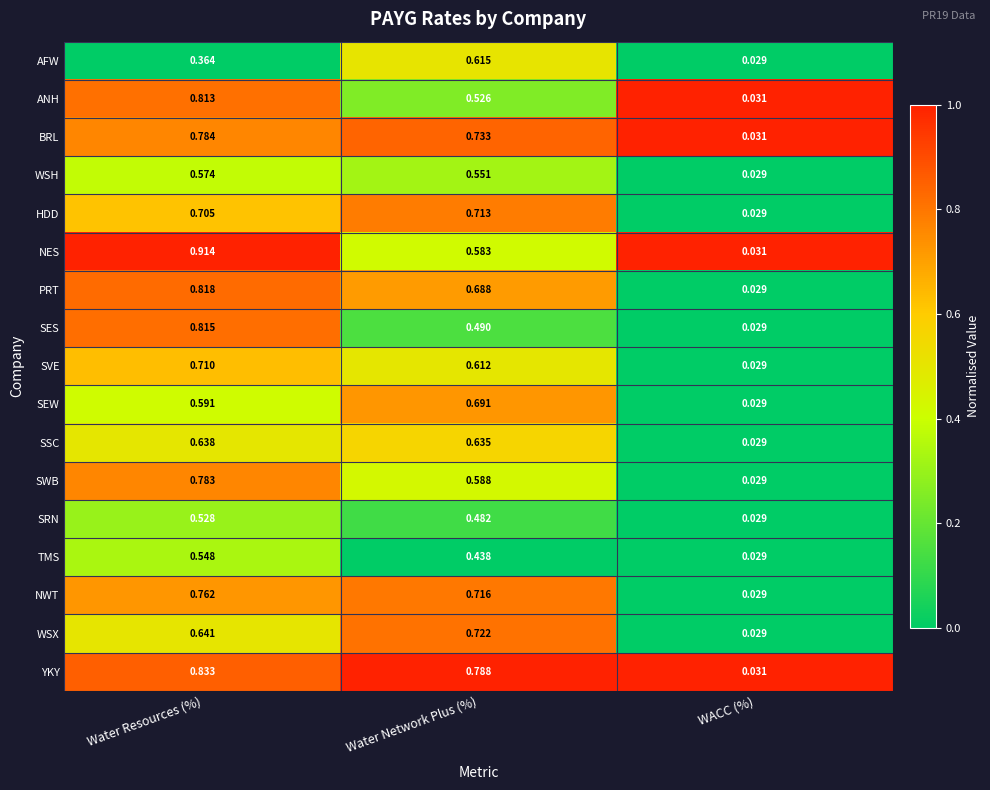

Which series changed the most between Water Resources (%) and WACC (%)?

NES